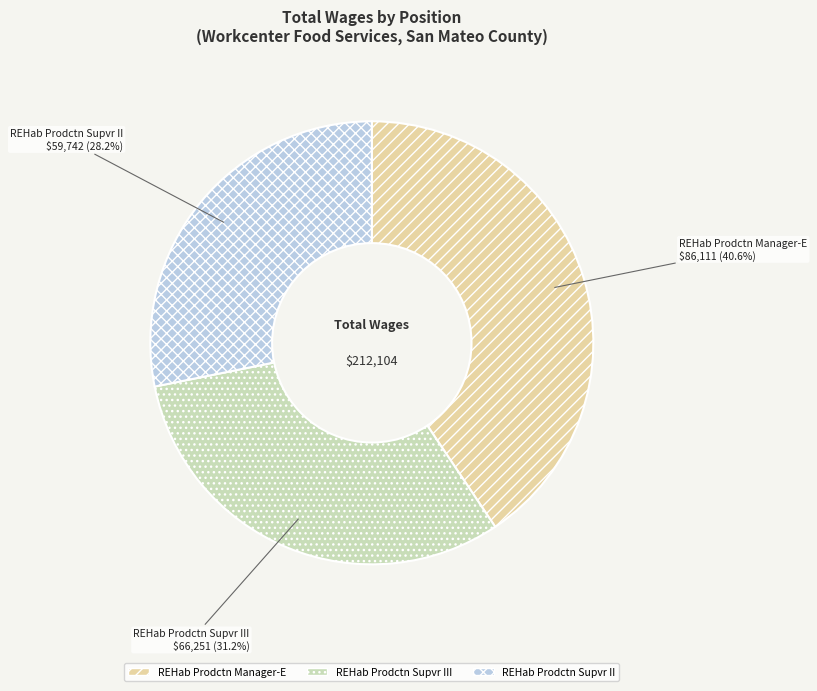

To the nearest percent, what is the average slice percentage?

33%